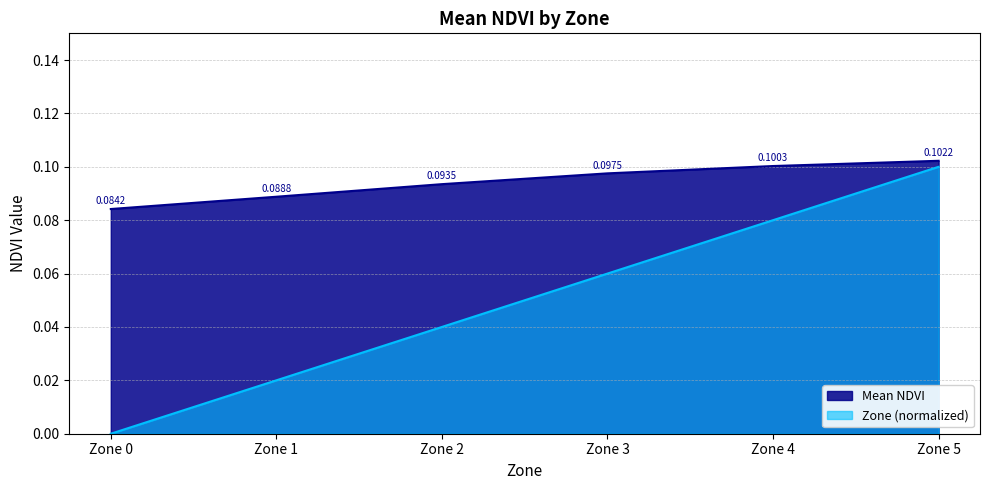

True or false: Mean NDVI has a value of 0.1 at Zone 0.

False